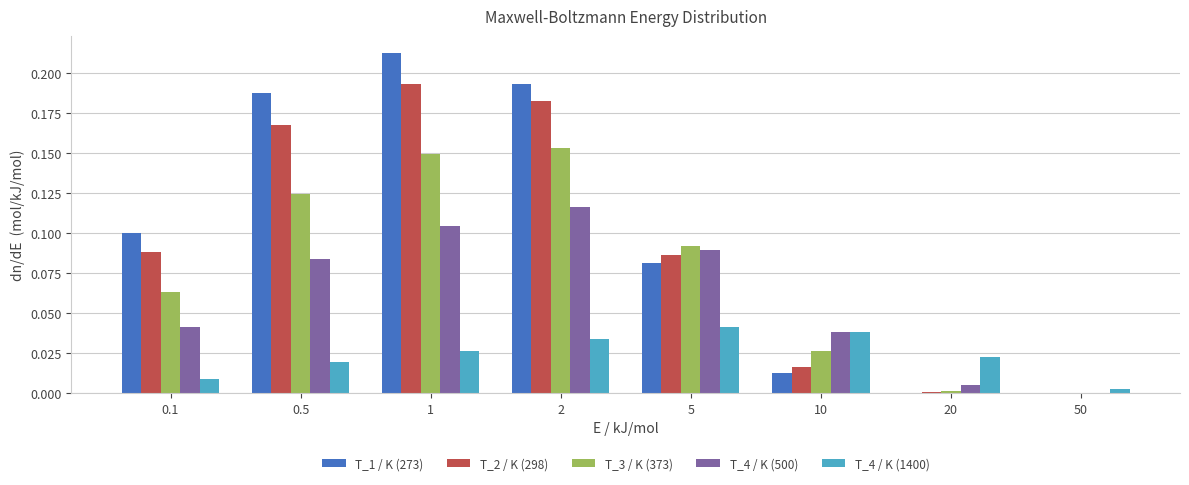

Which series changed the most between 0.1 and 0.5?

T_1 / K (273)